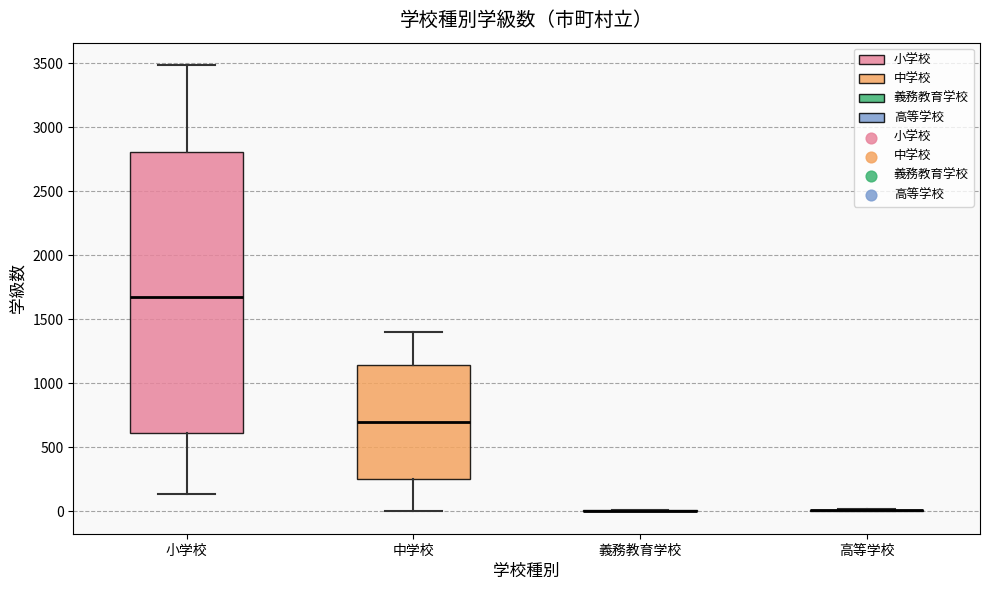

Comparing the boxes themselves (not the whiskers), which one is the tallest?

小学校